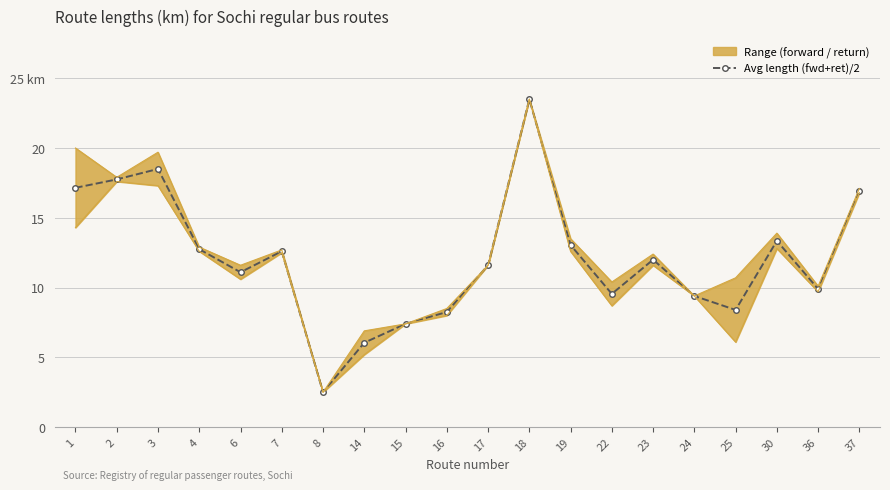

Is this an area chart (filled region under the line)?

No